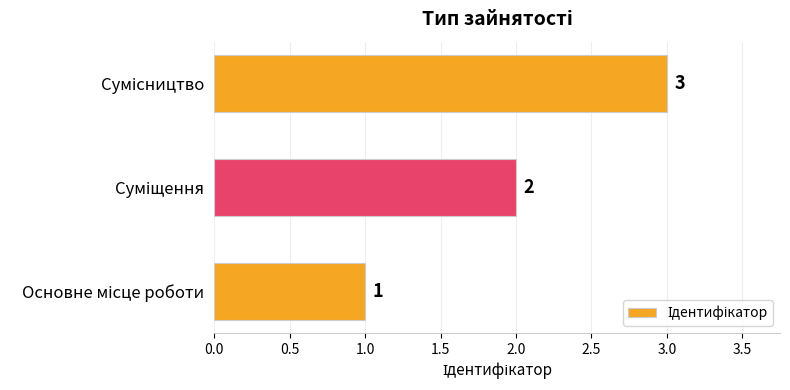

How many values are between 1 and 3?

3